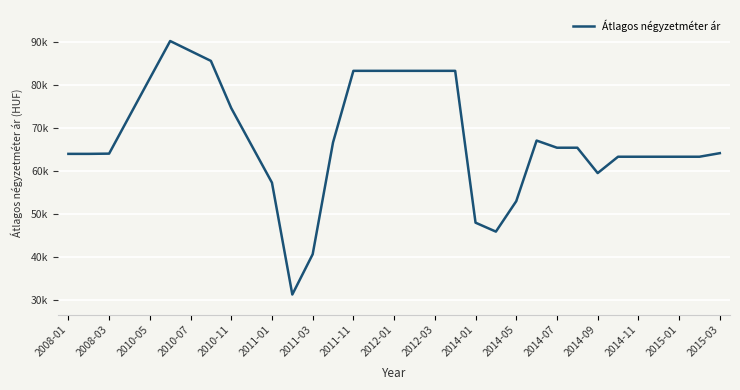

Is this an area chart (filled region under the line)?

No